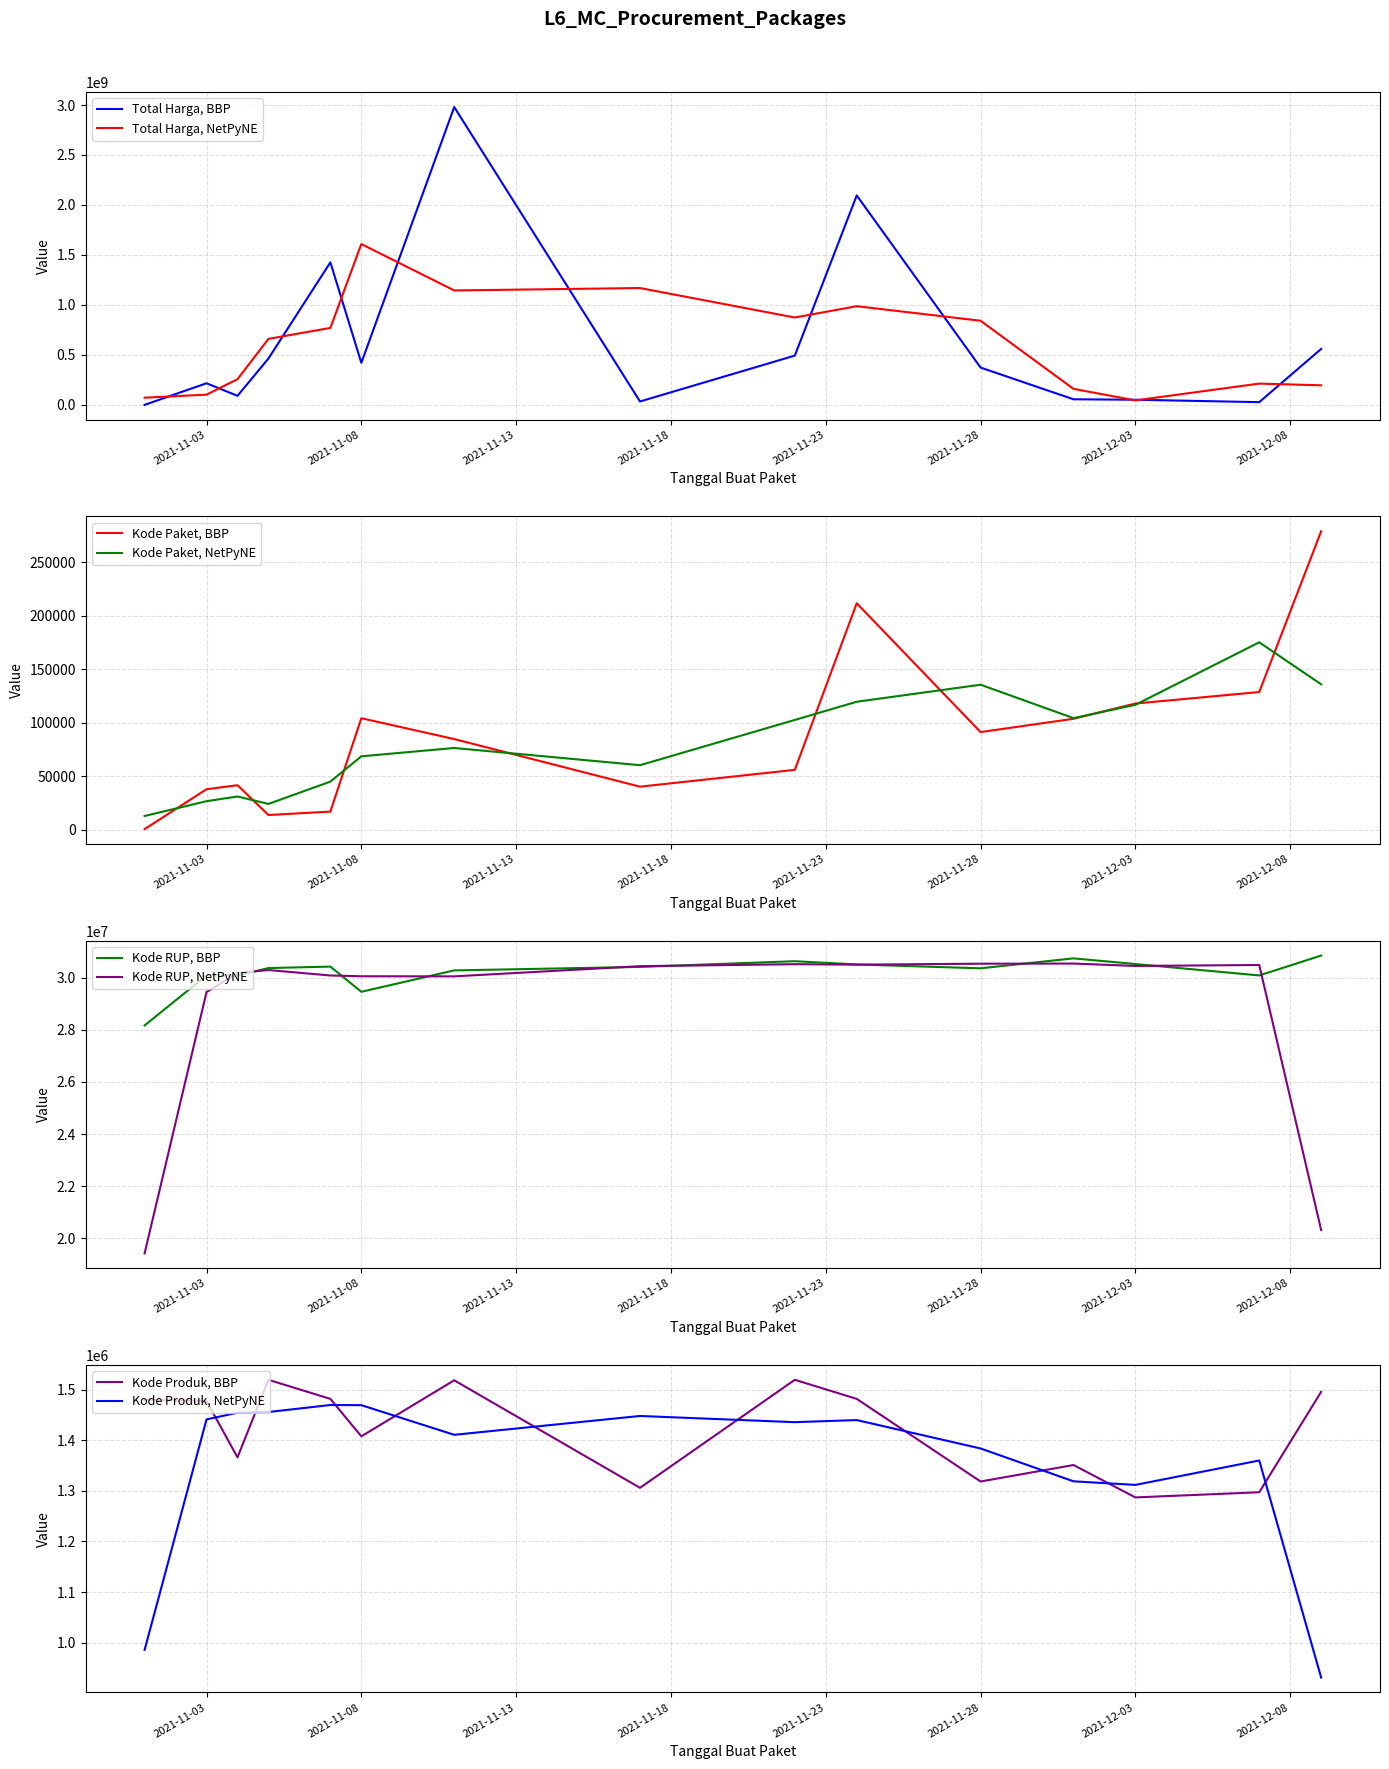

Is the value of Kode Produk at 2021-11-03 greater than the value of Kode RUP at 2021-12-01?

No